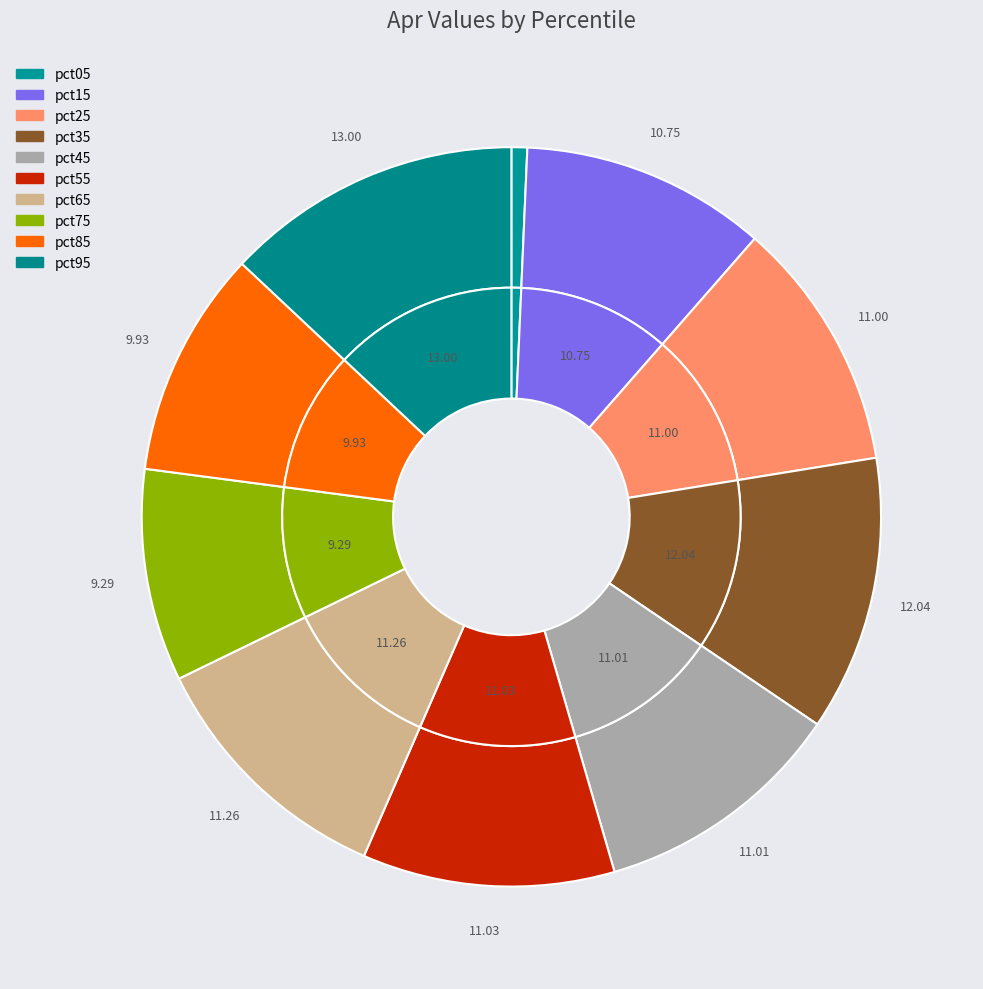

True or false: pct65 accounts for 21% of the total.

False